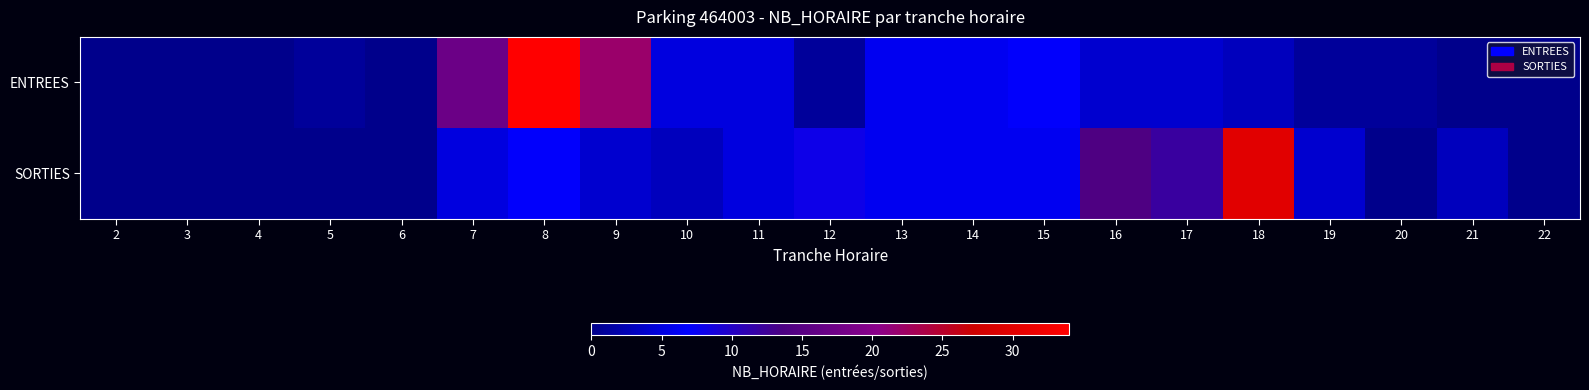

At which category does the chart reach its minimum across all series?

2